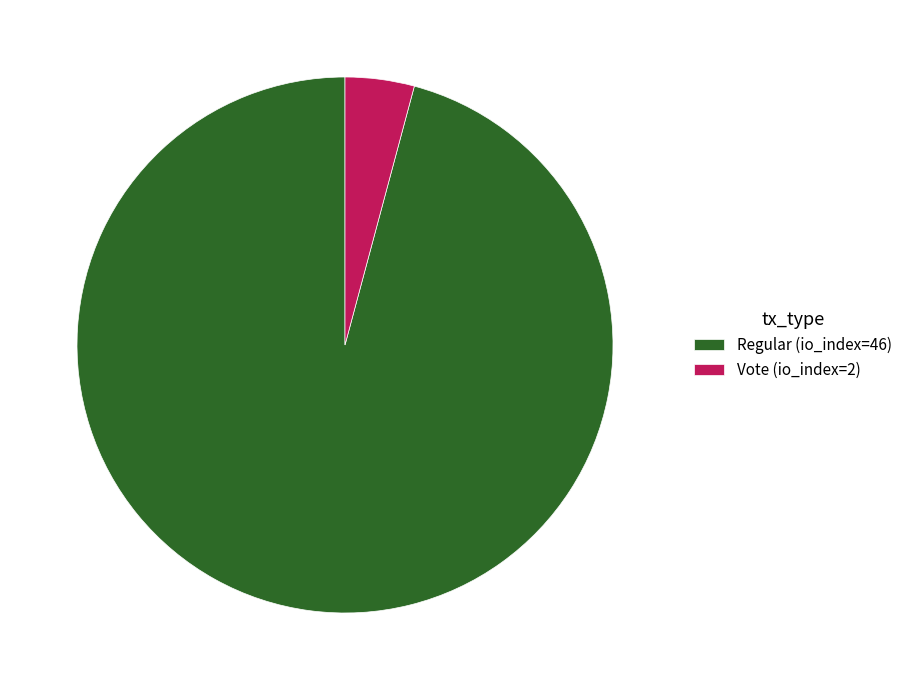

Combined, do Regular (io_index=46) and Vote (io_index=2) account for over 50%?

Yes